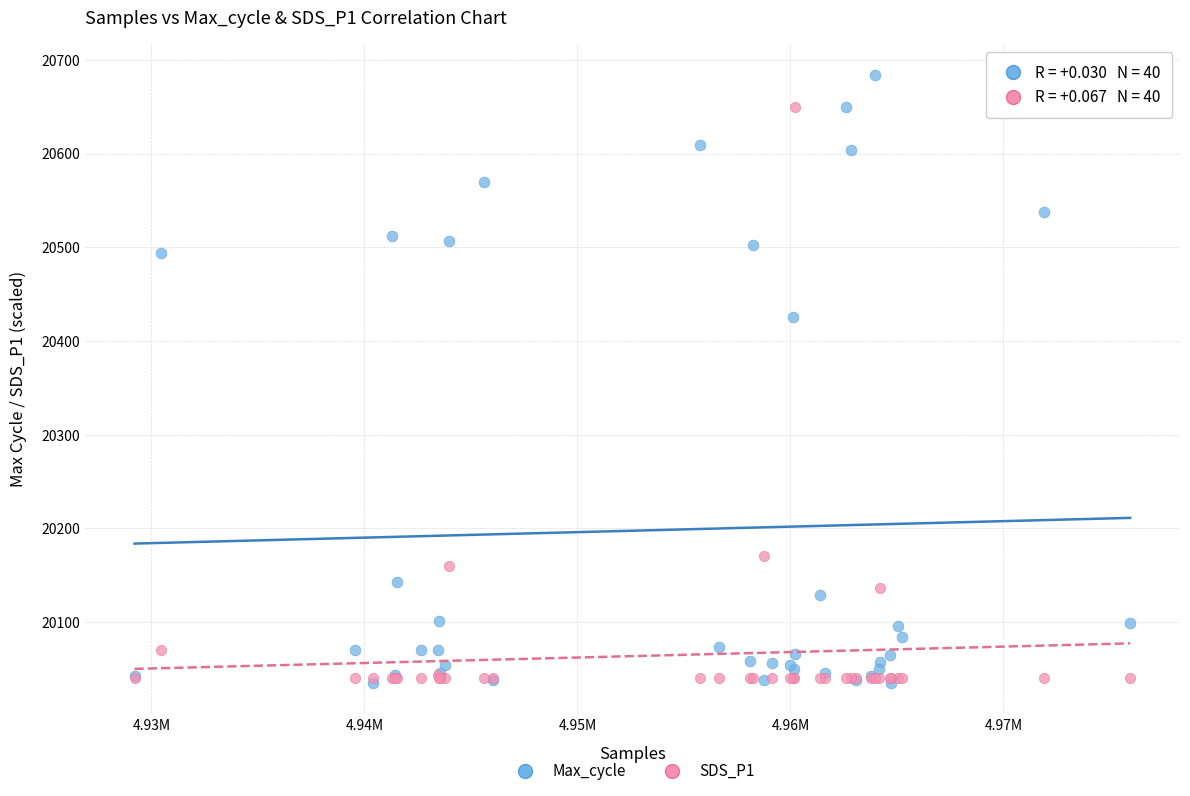

Across all series, what Y value is closest to 20359?

20426